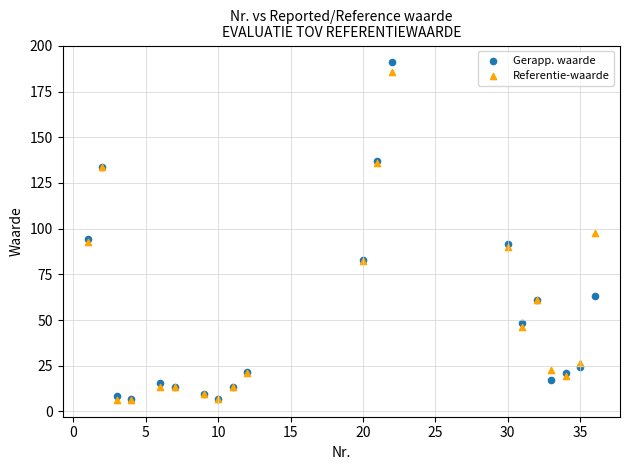

Which series contains the highest Y value?

Gerapp. waarde